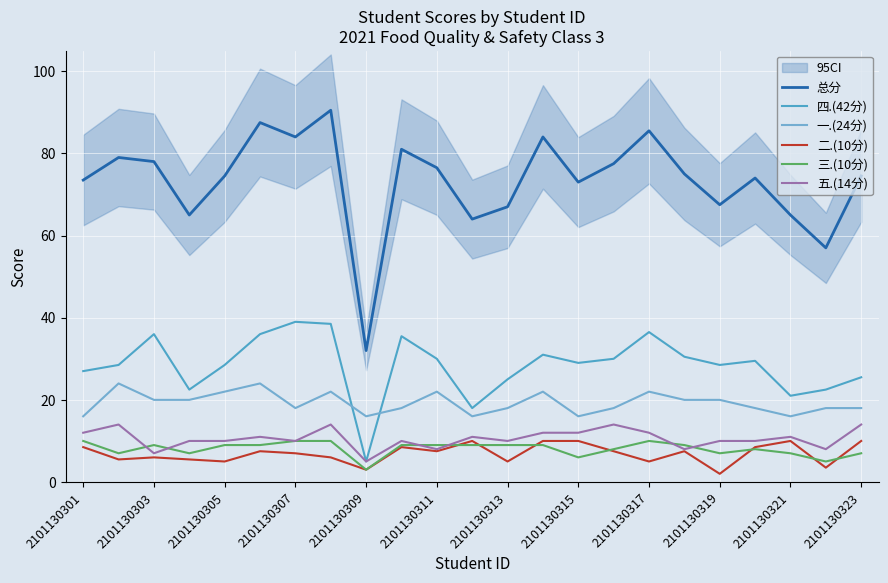

What is the highest value of the 总分 series?

90.5